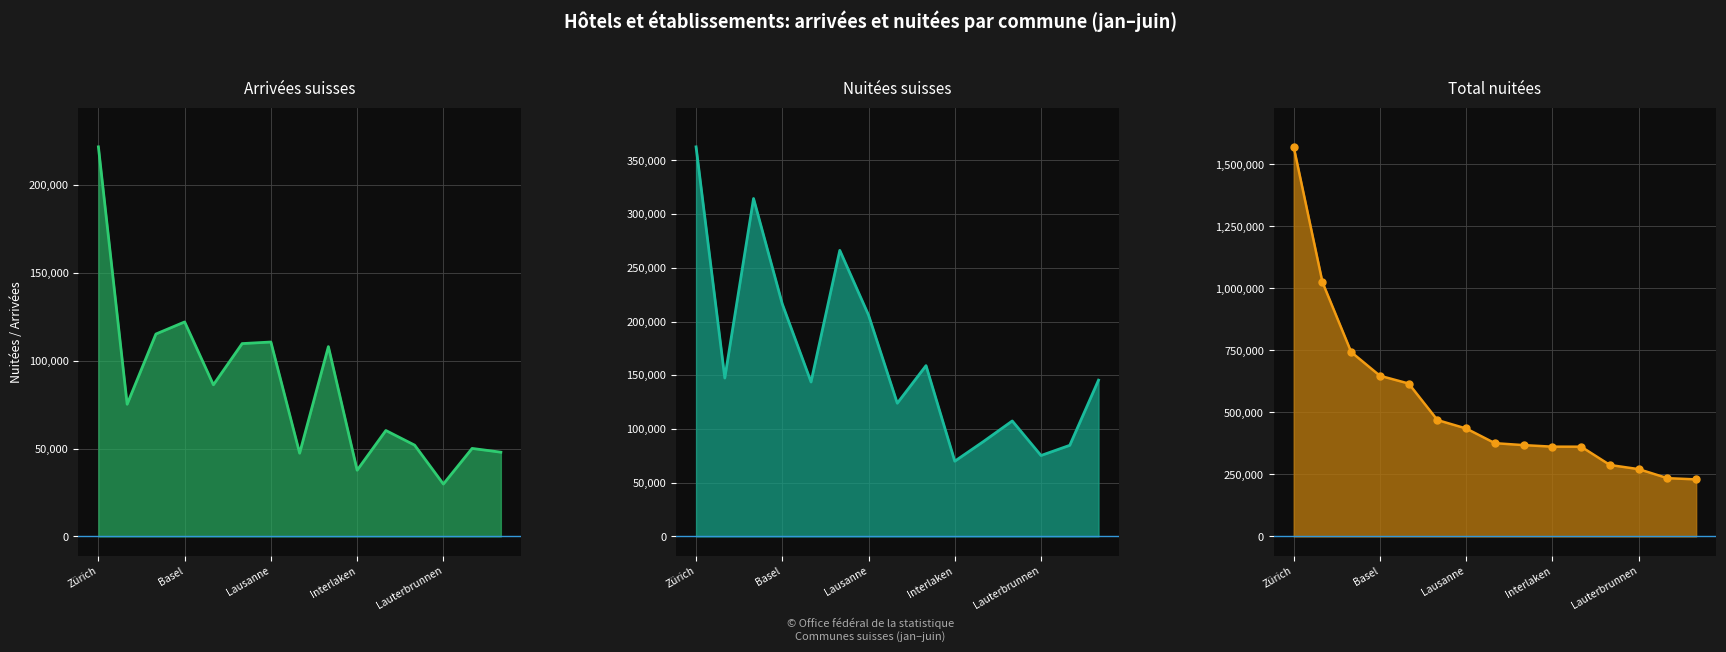

What is the difference between the Total nuitées values at Davos and Zermatt?

274150